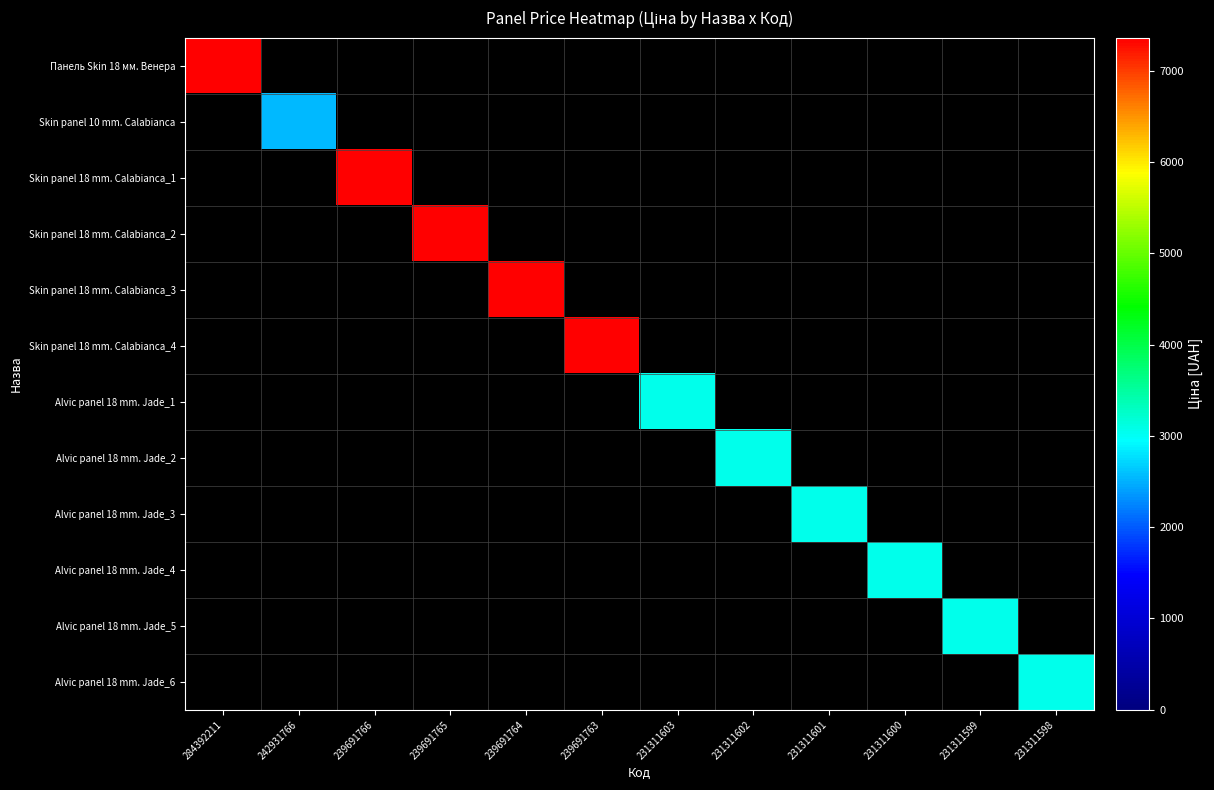

Between 239691765 and 231311601, which series saw the biggest shift?

Skin panel 18 mm. Calabianca_2